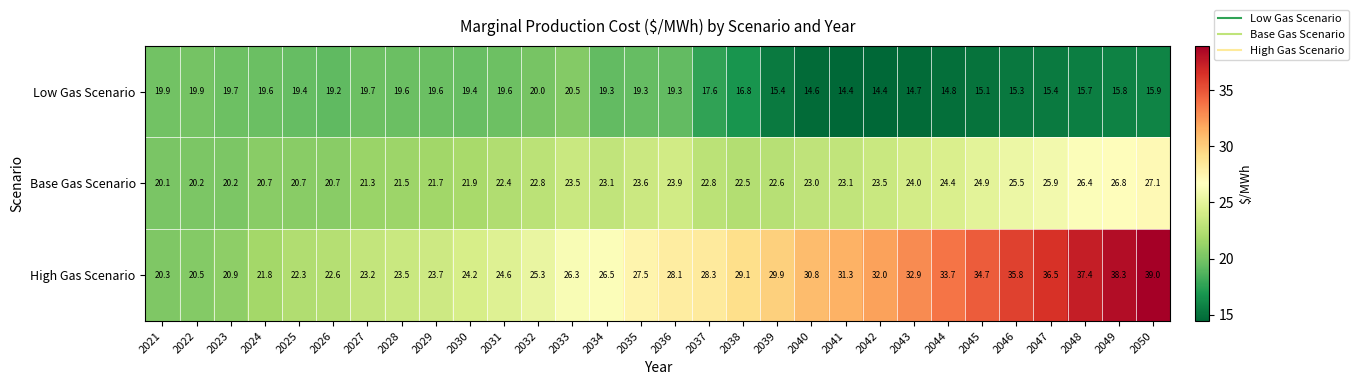

At 2032, list the series in order from smallest to largest.

Low Gas Scenario, Base Gas Scenario, High Gas Scenario